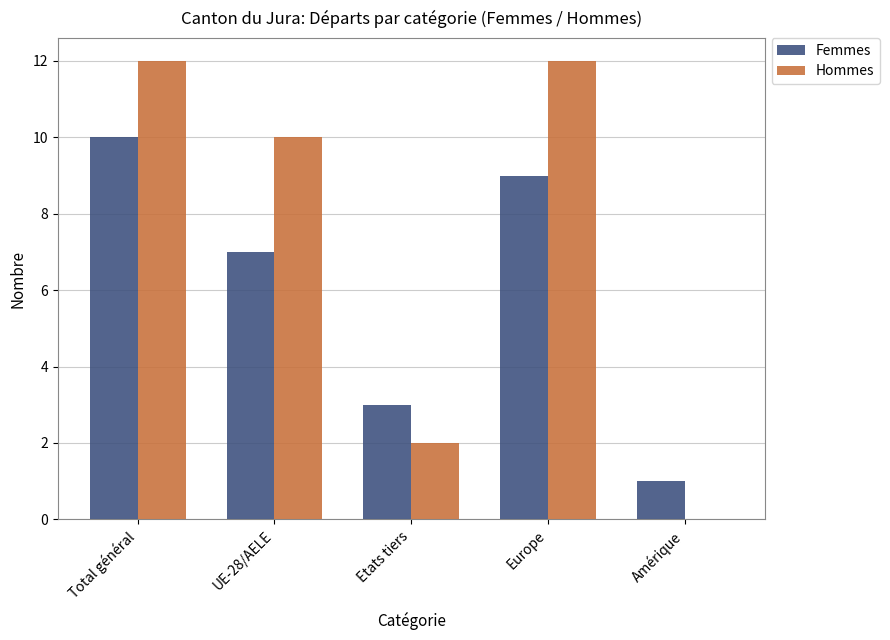

Between UE-28/AELE and Amérique, which series saw the biggest shift?

Hommes